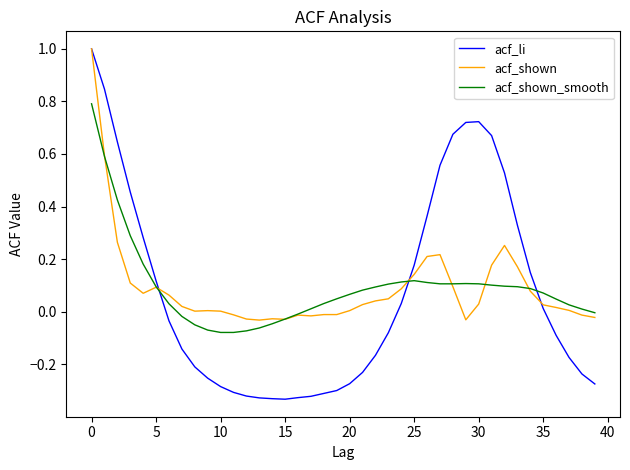

What is the maximum value for acf_li?

1.0